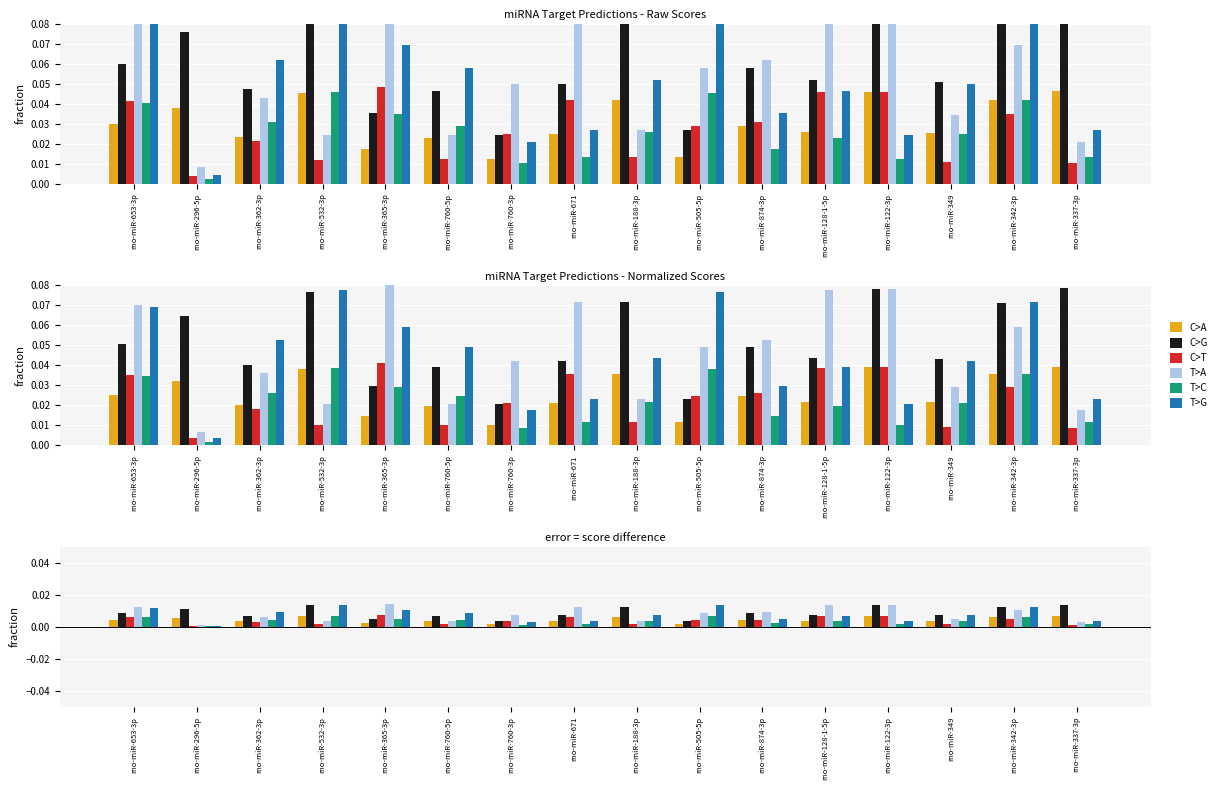

The value of T>C at rno-miR-188-3p is 0.0. True or false?

True